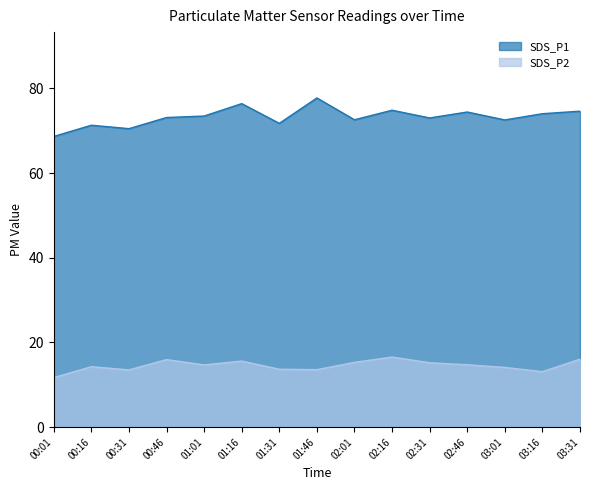

What is the minimum value for SDS_P1?

68.6